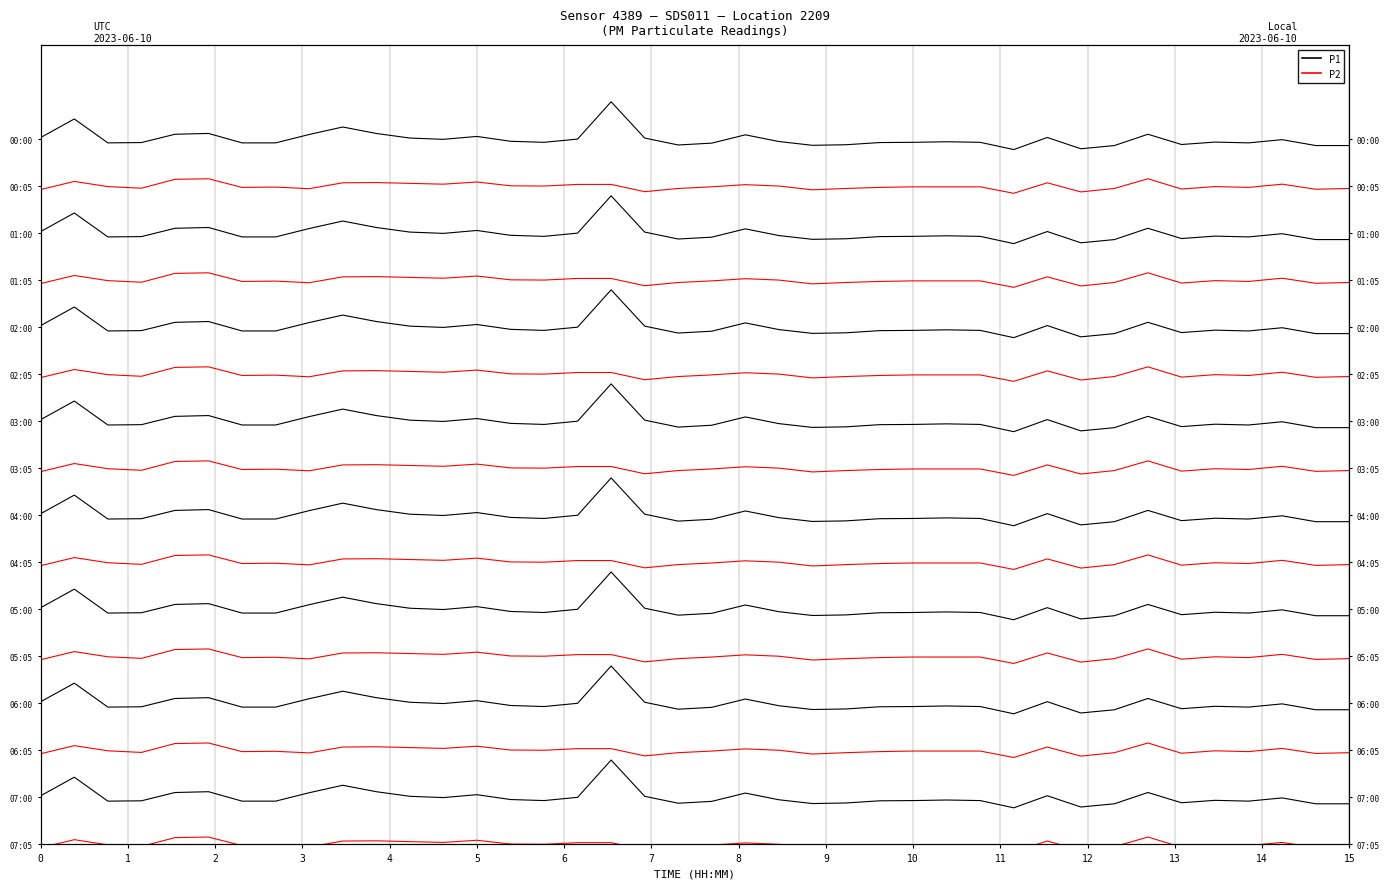

What is the difference between the maximum and minimum values in the P1 series?

3.6